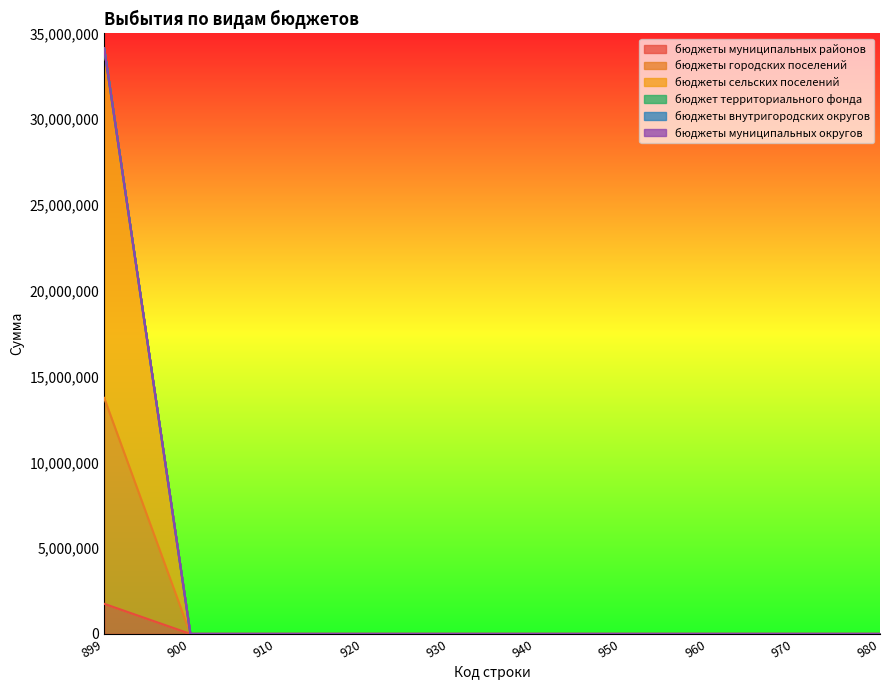

What is the maximum value for бюджеты городских поселений?

13755259